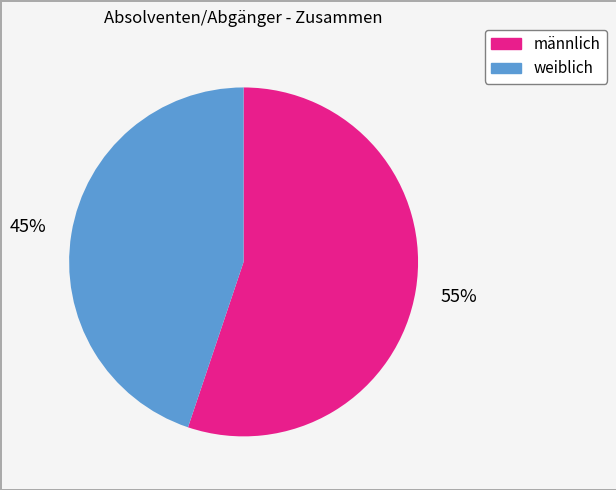

How many segments does this pie chart have?

2